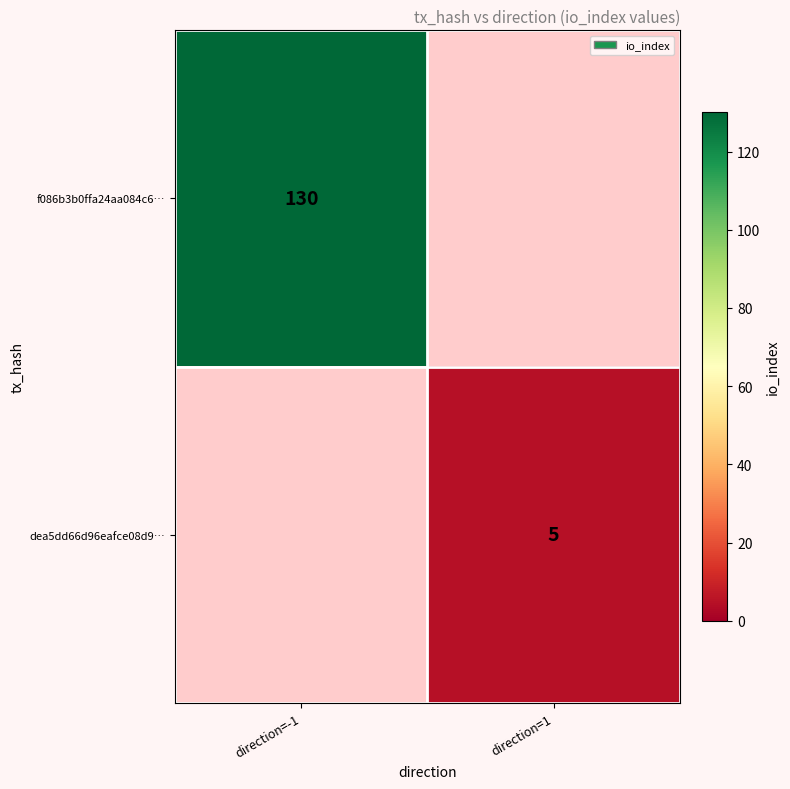

What is the total value across all series at direction=1?

5